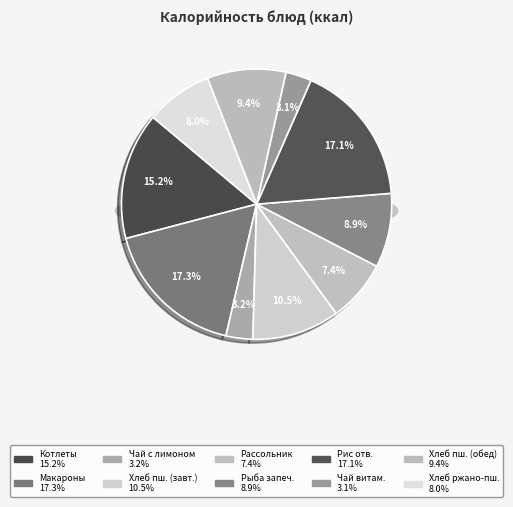

What percentage is the Рис отварной с маслом slice, to the nearest percent?

17%